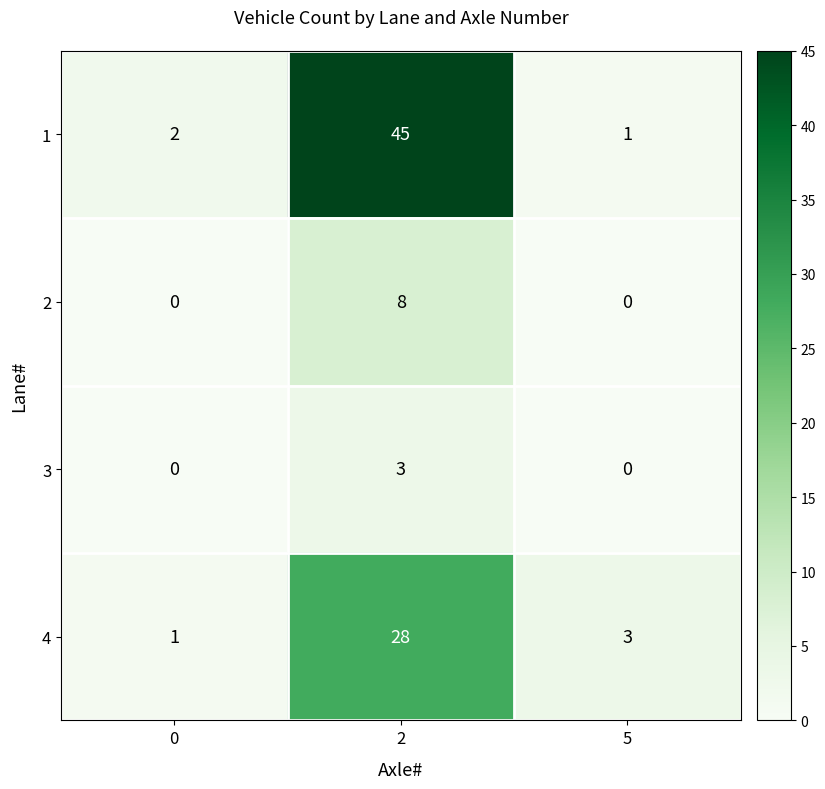

What is the average value of the 2 series?

3